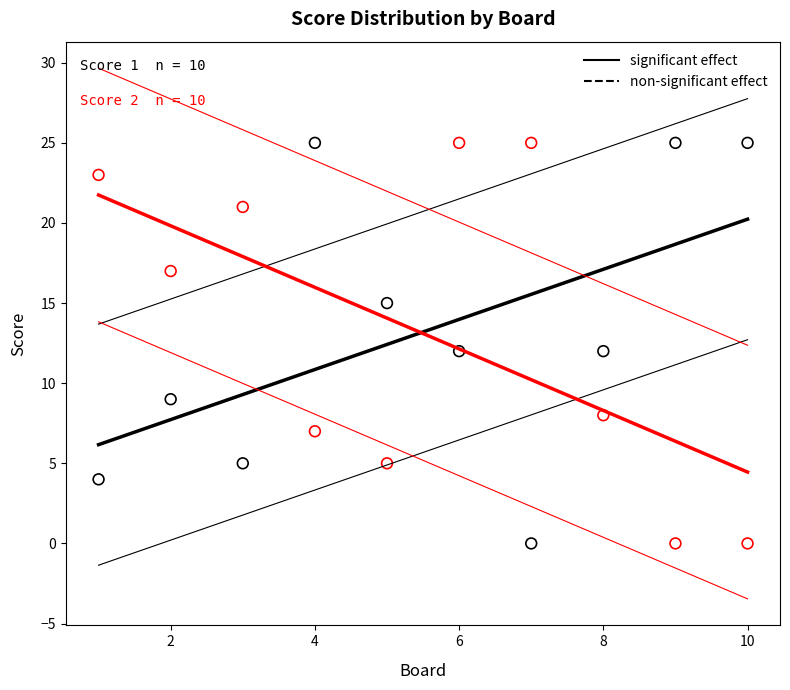

Across all data points, what is the range of Y values (max minus min)?

25